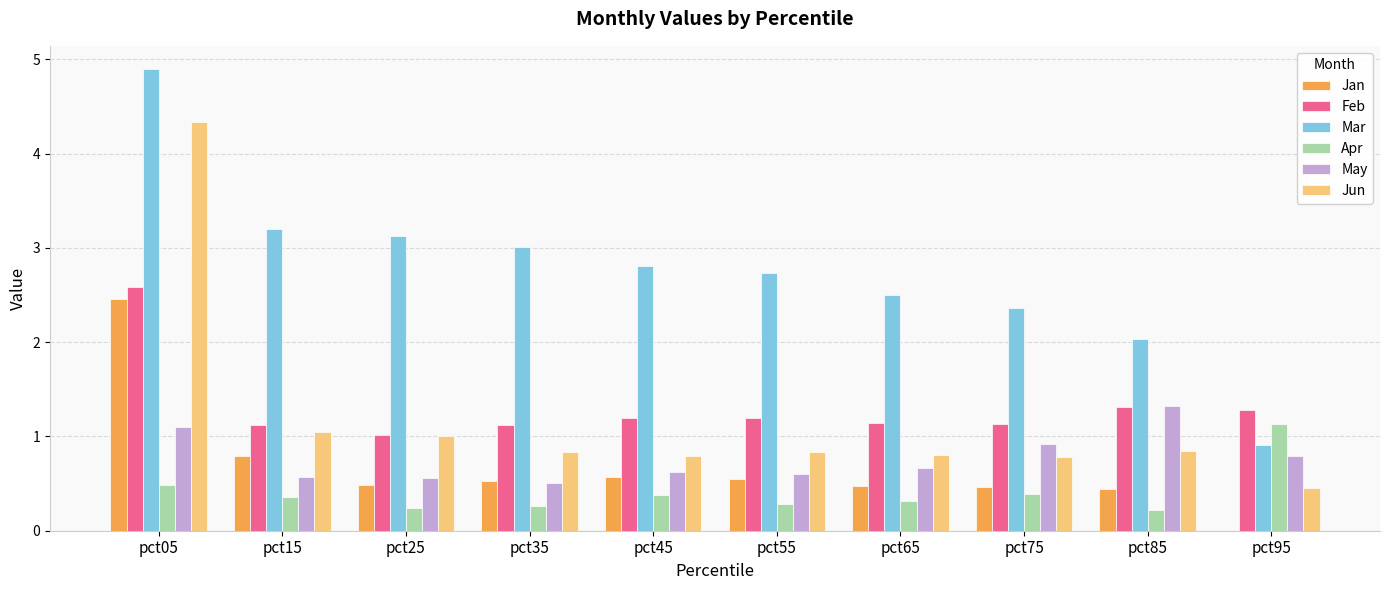

What is the maximum value shown in the chart?

4.9